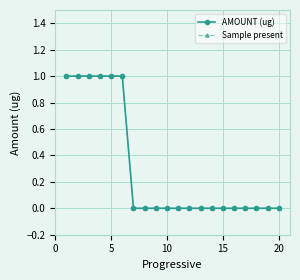

At how many categories does at least one series exceed 0?

6